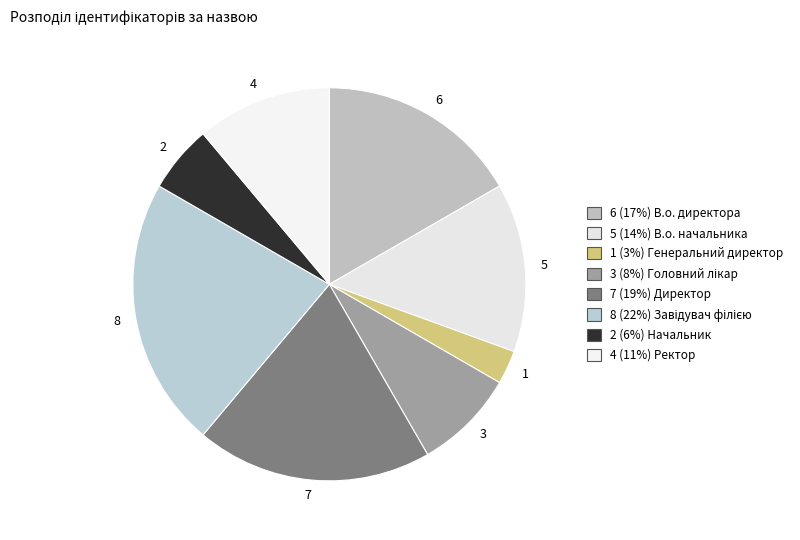

Is there a majority slice in this chart?

No